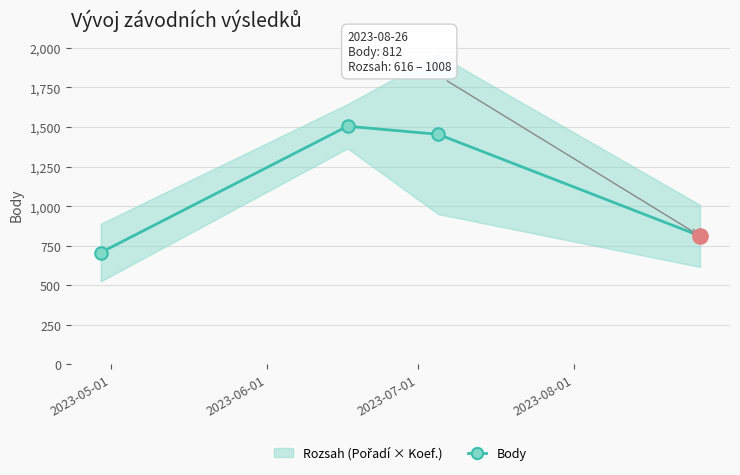

Rank the categories by value from lowest to highest.

2023-05-01, 2023-08-01, 2023-07-01, 2023-06-01